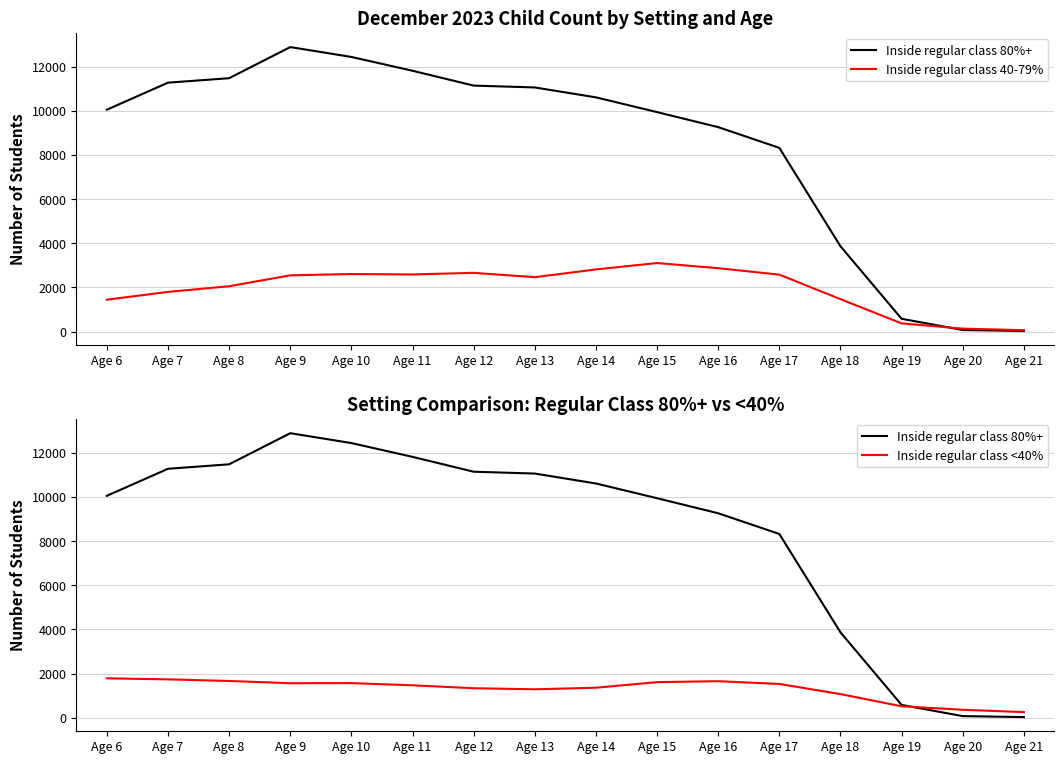

Is the value of Inside regular class <40% at Age 10 greater than the value of Inside regular class 80%+ at Age 12?

No